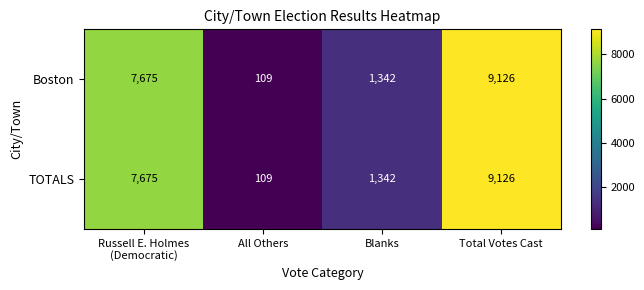

True or false: TOTALS has a value of 9126 at Total Votes Cast.

True